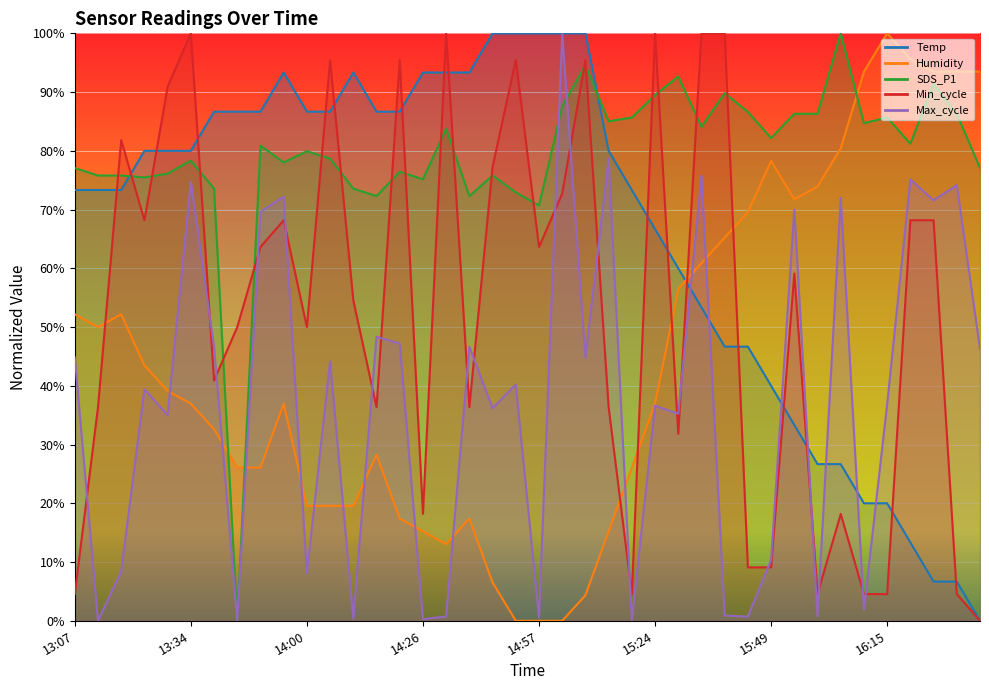

How many lines are shown in the chart?

5